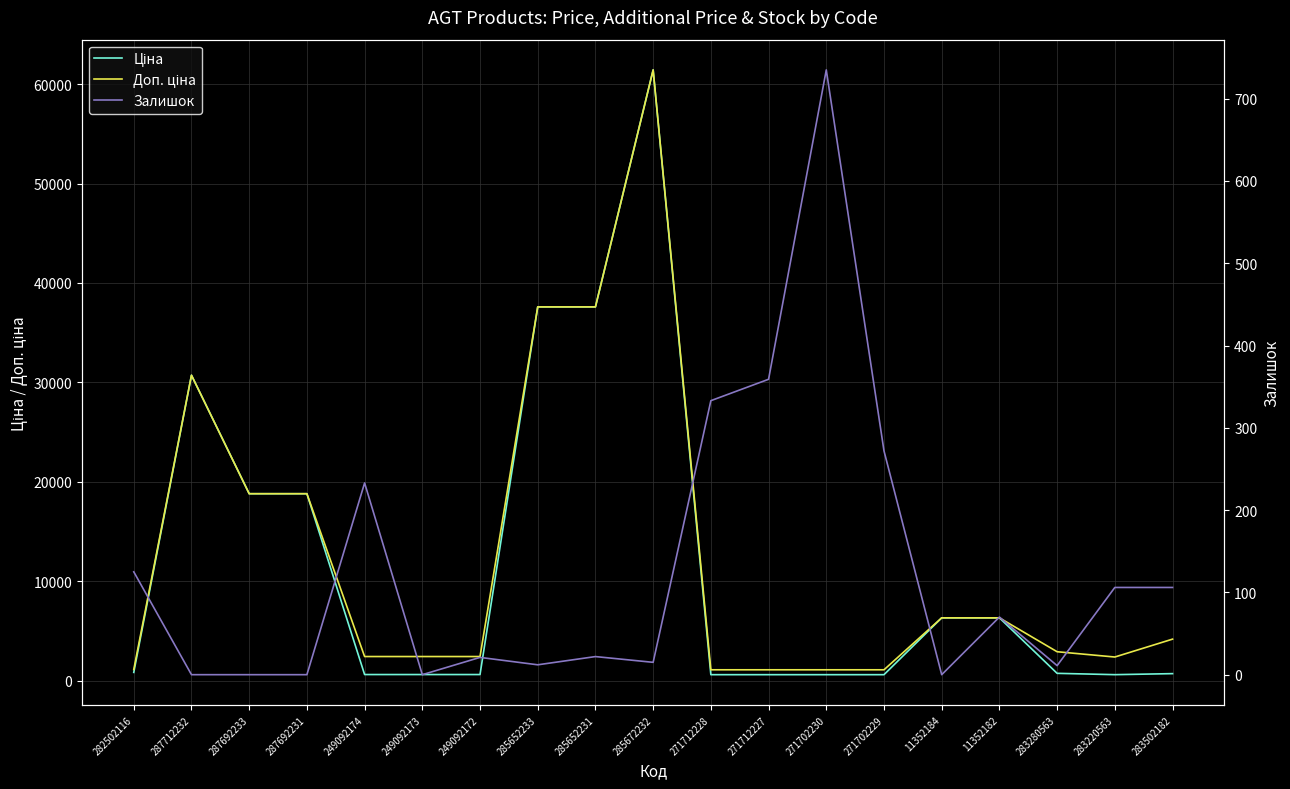

How many lines are shown in the chart?

3